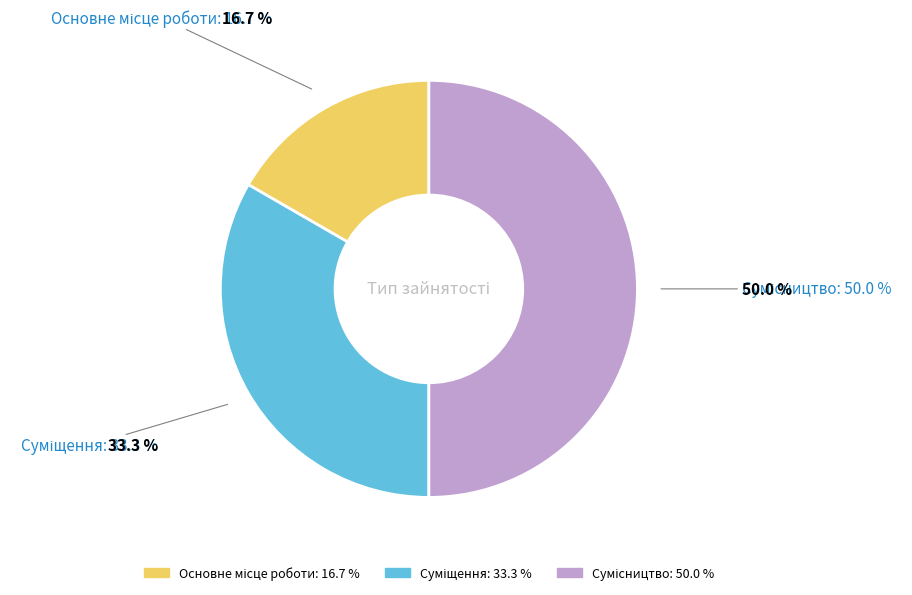

To the nearest percent, what is the difference between the largest and smallest slice percentages?

33%